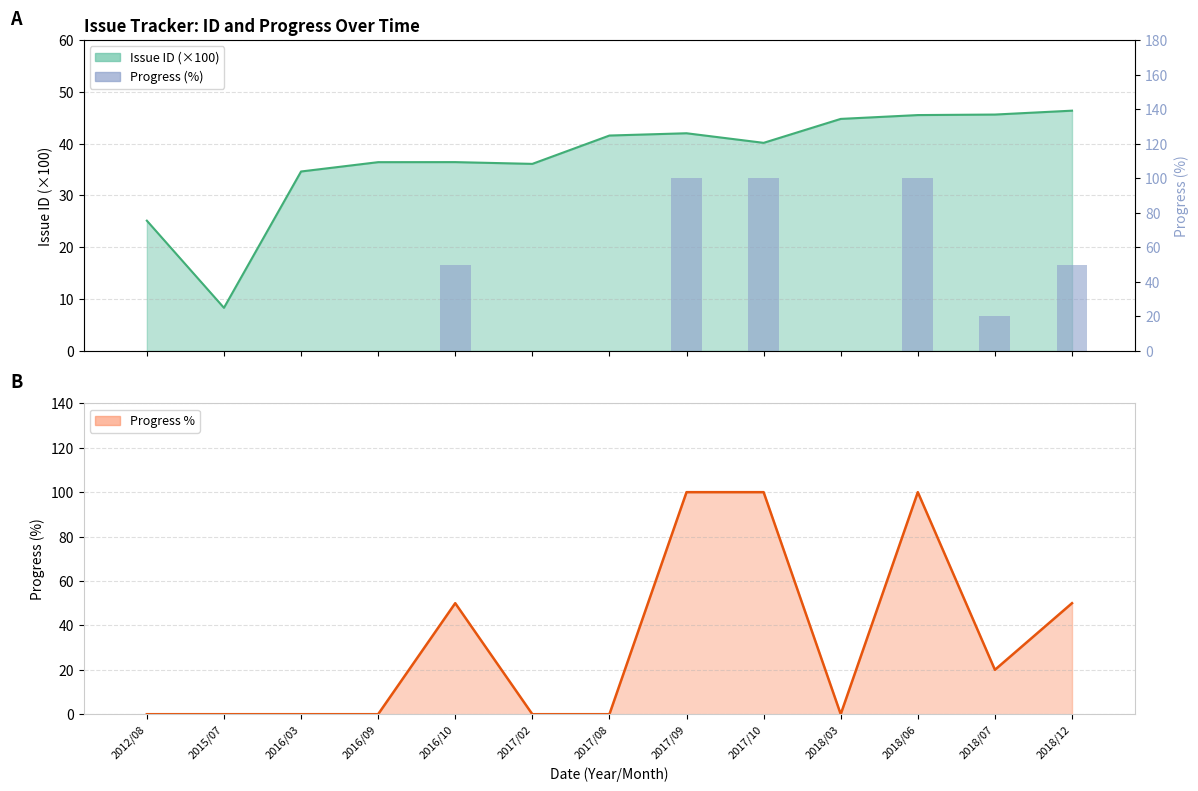

What is the value of the 13th bar from the left?

50